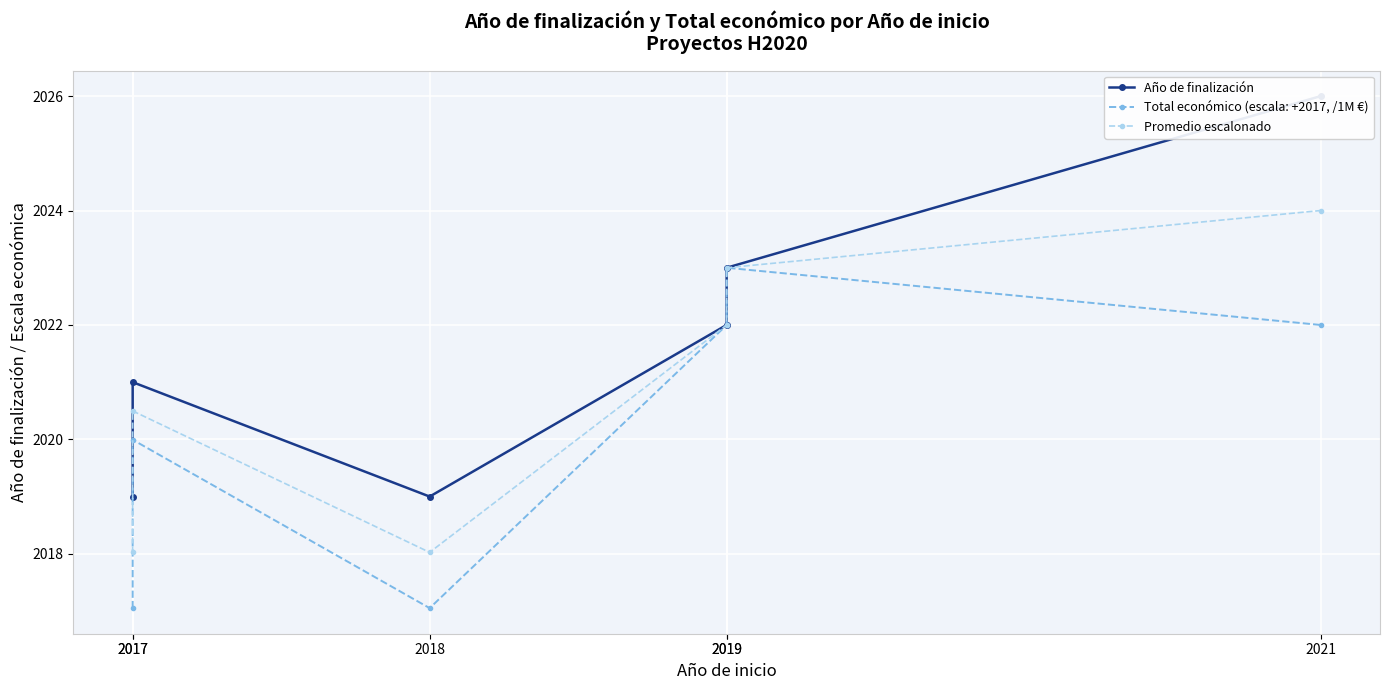

At which label does Promedio escalonado first exceed 2021?

2019